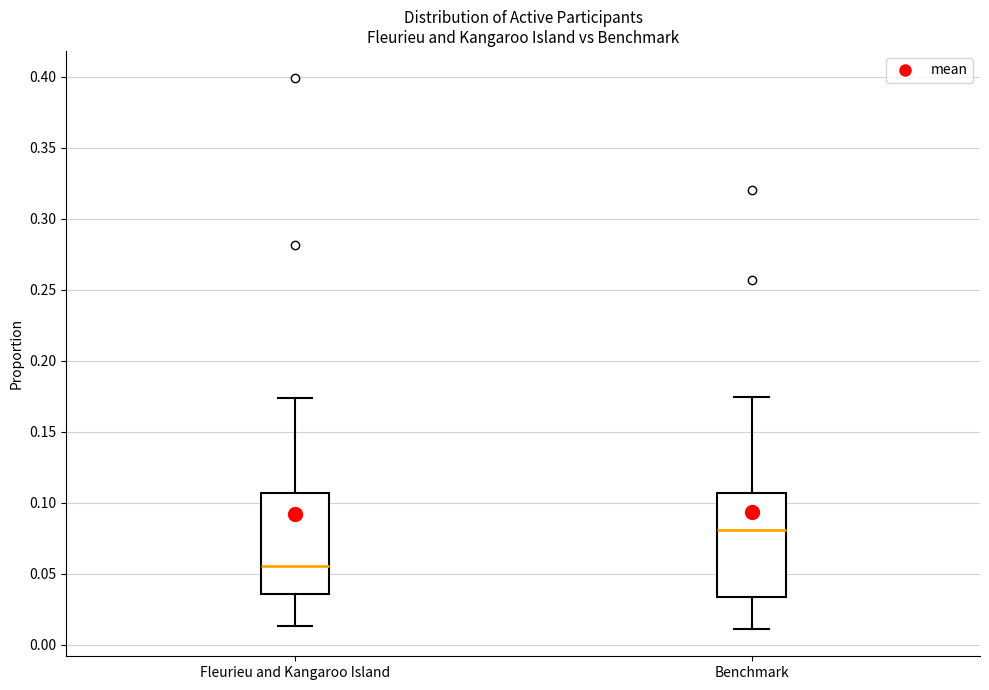

Where does the lower whisker of the box for Benchmark end on the y-axis? The values are not printed on the chart, so give them approximately, as read against the axis.

0.010